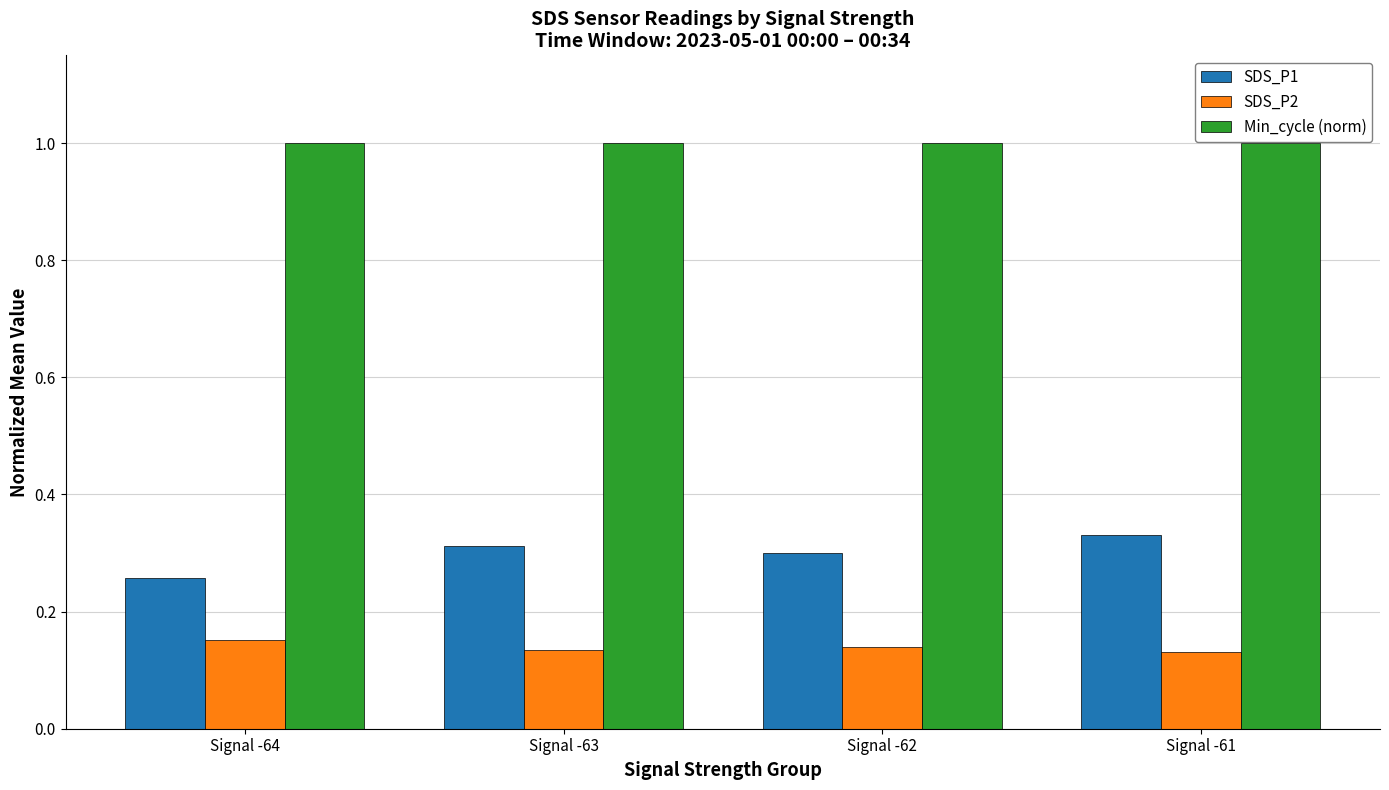

What is the sum of all SDS_P2 values?

0.6